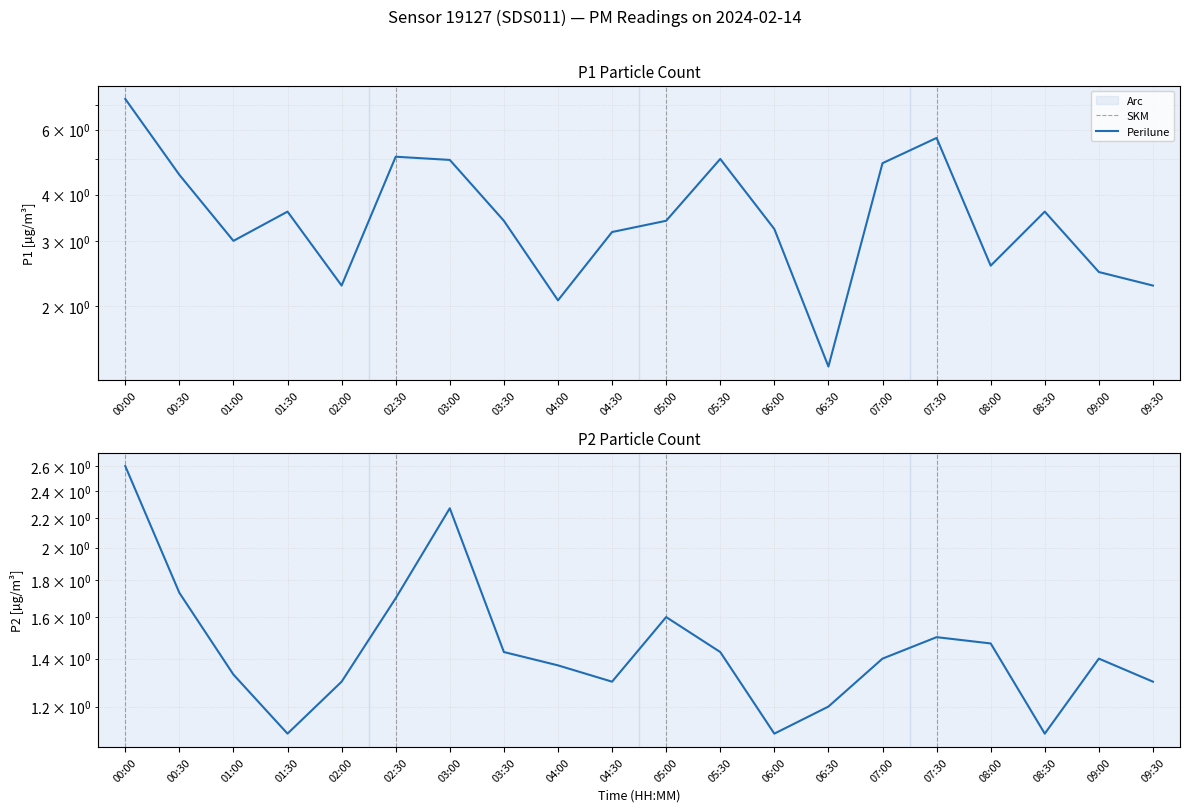

True or false: P1 has more than 2 interior local peaks.

True